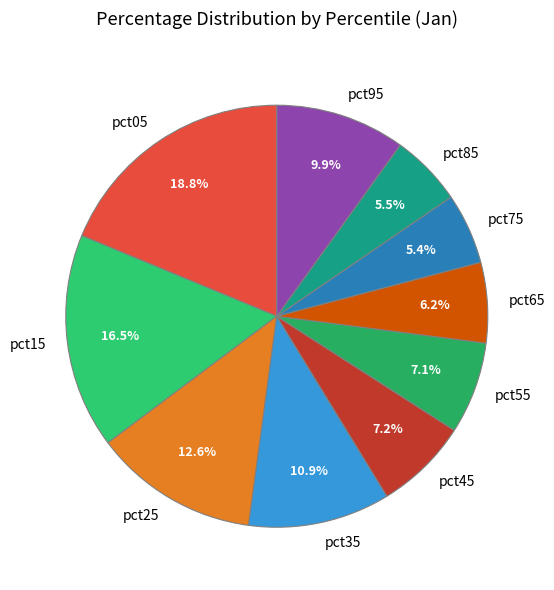

To the nearest percent, what is the combined percentage of pct65 and pct45?

13%